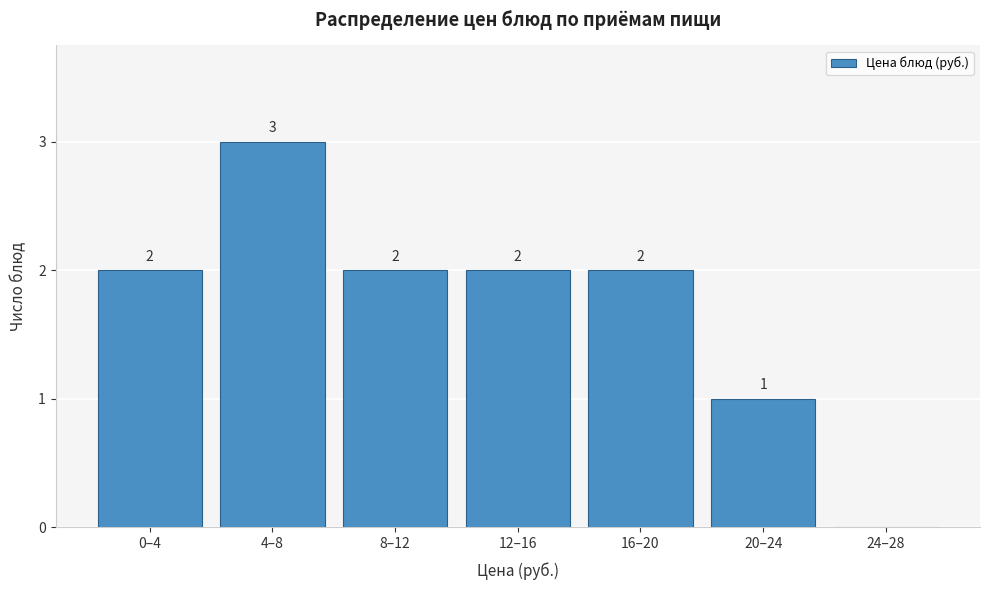

Reading left to right, transcribe all the data shown in this chart.

0–4=2	4–8=3	8–12=2	12–16=2	16–20=2	20–24=1	24–28=0